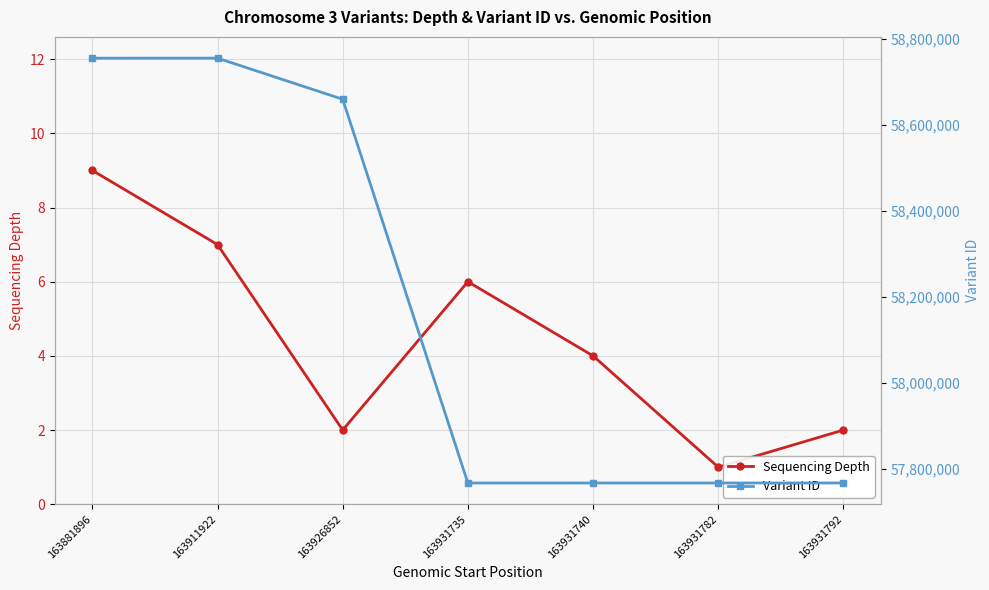

What are all the series names shown in the legend?

Sequencing Depth, Variant ID